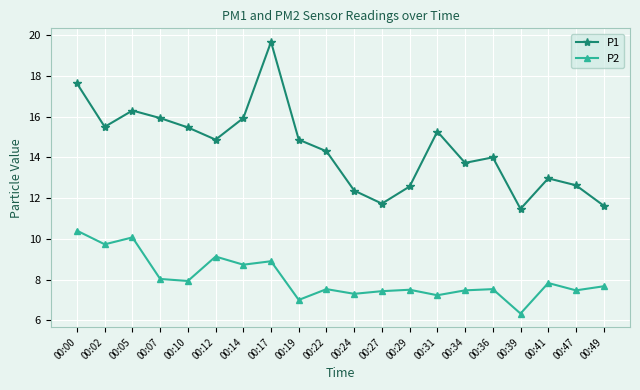

What value does the P2 series have at 00:41?

7.8